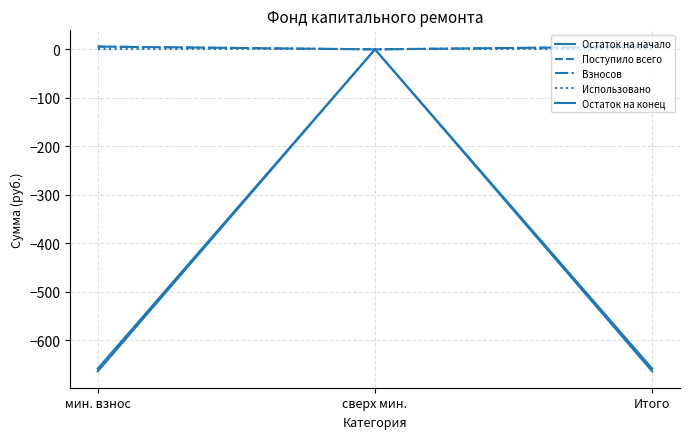

Is the value of Остаток на конец at Итого greater than the value of Использовано at сверх мин.?

No